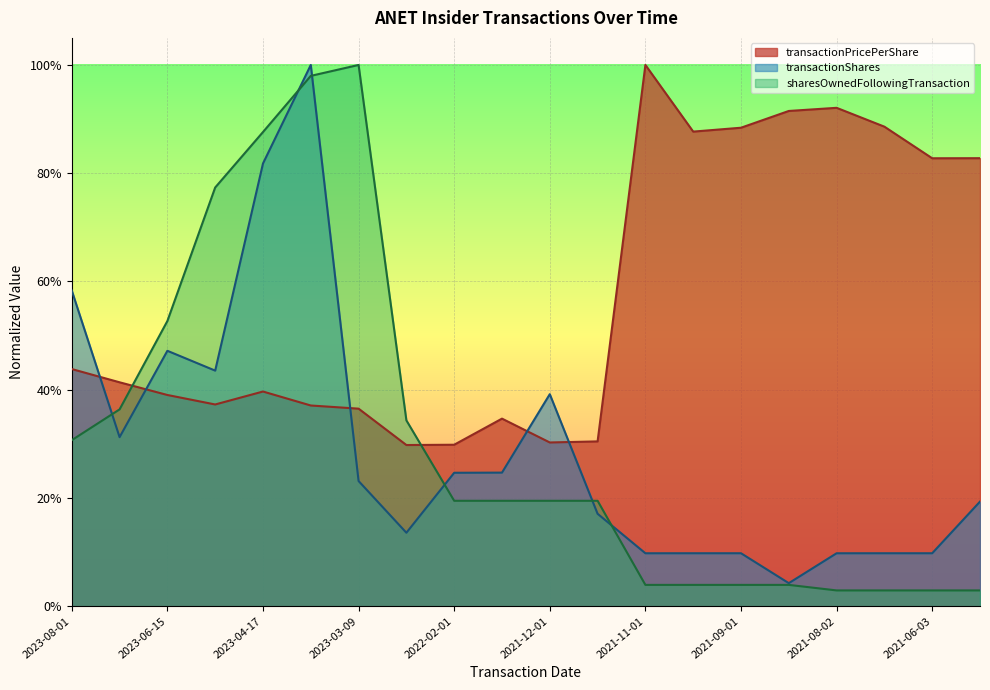

Reading right to left, transcribe all the data shown in this chart.

transactionPricePerShare: 2021-05-27=0.8	2021-06-03=0.8	2021-07-01=0.9	2021-08-02=0.9	2021-08-25=0.9	2021-09-01=0.9	2021-10-07=0.9	2021-11-01=1.0	2021-11-26=0.3	2021-12-01=0.3	2022-01-03=0.3	2022-02-01=0.3	2022-02-25=0.3	2023-03-09=0.4	2023-03-15=0.4	2023-04-17=0.4	2023-05-25=0.4	2023-06-15=0.4	2023-07-17=0.4	2023-08-01=0.4
transactionShares: 2021-05-27=0.2	2021-06-03=0.1	2021-07-01=0.1	2021-08-02=0.1	2021-08-25=0.0	2021-09-01=0.1	2021-10-07=0.1	2021-11-01=0.1	2021-11-26=0.2	2021-12-01=0.4	2022-01-03=0.2	2022-02-01=0.2	2022-02-25=0.1	2023-03-09=0.2	2023-03-15=1.0	2023-04-17=0.8	2023-05-25=0.4	2023-06-15=0.5	2023-07-17=0.3	2023-08-01=0.6
sharesOwnedFollowingTransaction: 2021-05-27=0.0	2021-06-03=0.0	2021-07-01=0.0	2021-08-02=0.0	2021-08-25=0.0	2021-09-01=0.0	2021-10-07=0.0	2021-11-01=0.0	2021-11-26=0.2	2021-12-01=0.2	2022-01-03=0.2	2022-02-01=0.2	2022-02-25=0.3	2023-03-09=1.0	2023-03-15=1.0	2023-04-17=0.9	2023-05-25=0.8	2023-06-15=0.5	2023-07-17=0.4	2023-08-01=0.3